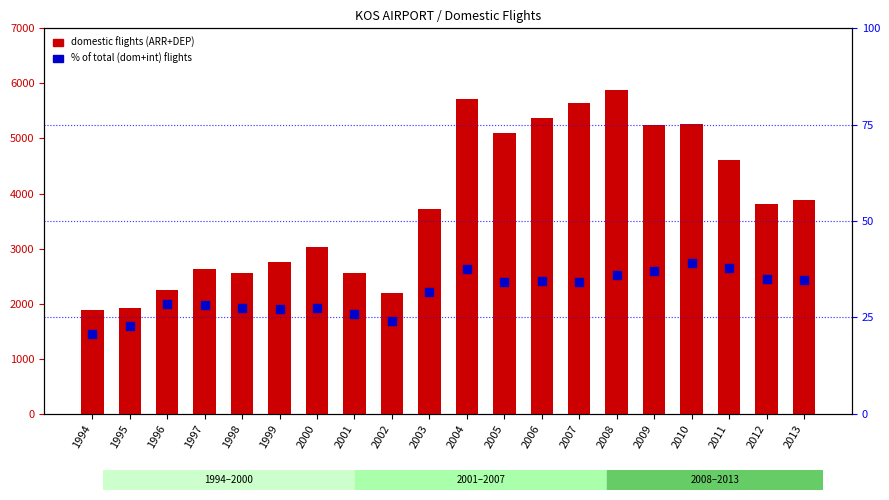

Is the value of domestic flights at 1997 greater than the value of pct domestic of total at 2001?

Yes